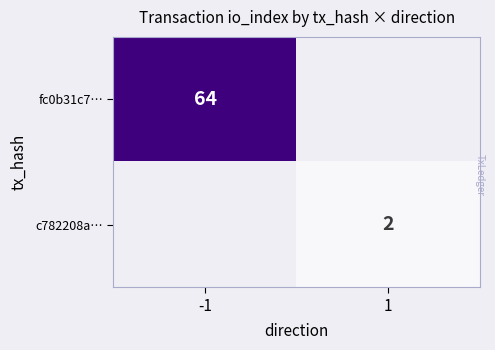

Is it true that fc0b31c7… equals 14 at -1?

False